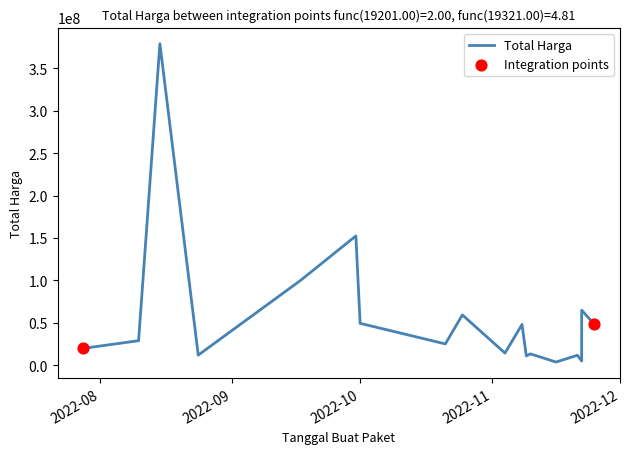

Between 2022-11-10 and 2022-10-01, which is larger?

2022-10-01